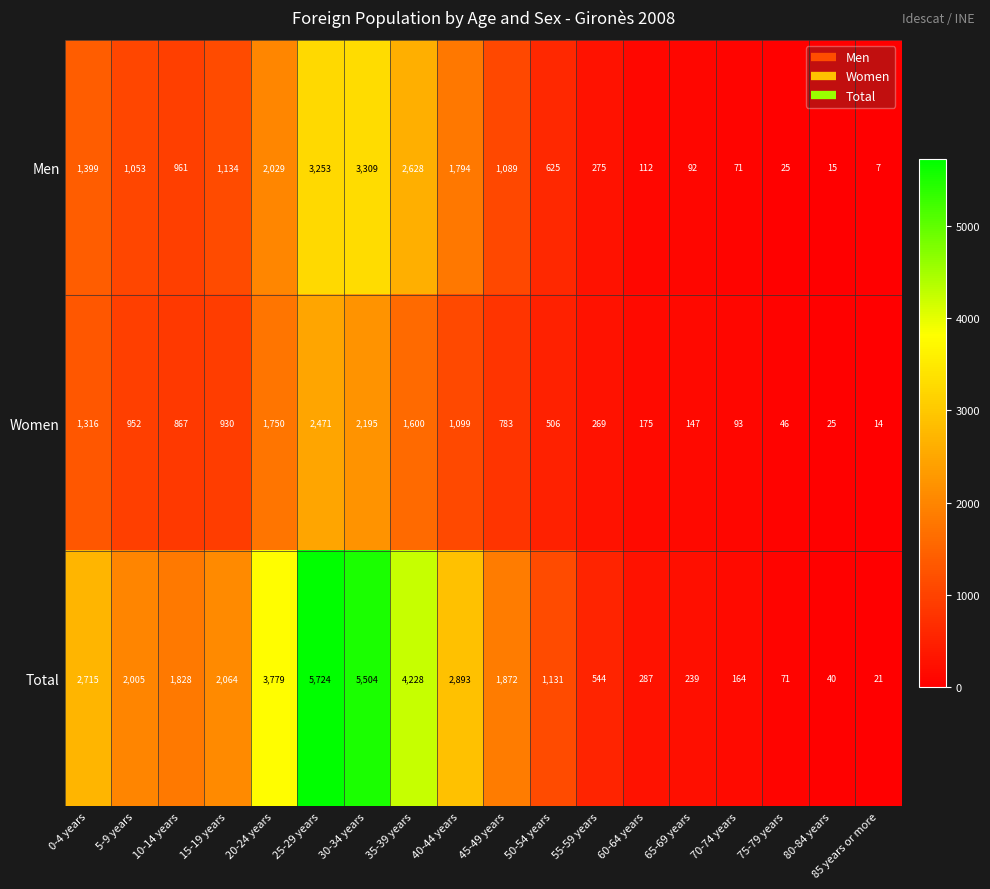

Rank the categories by Total value from highest to lowest.

25-29 years, 30-34 years, 35-39 years, 20-24 years, 40-44 years, 0-4 years, 15-19 years, 5-9 years, 45-49 years, 10-14 years, 50-54 years, 55-59 years, 60-64 years, 65-69 years, 70-74 years, 75-79 years, 80-84 years, 85 years or more